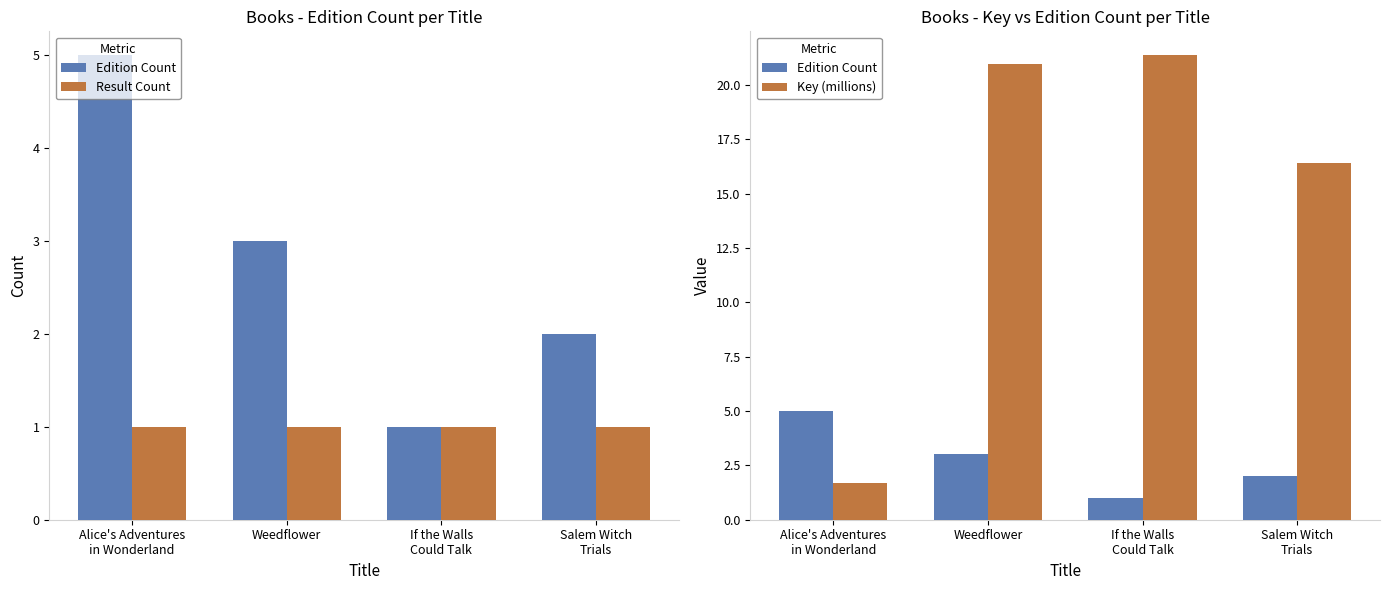

Which category has the lowest value in the Edition Count series?

If the Walls
Could Talk